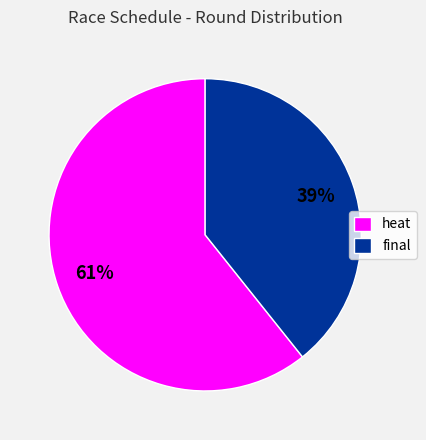

What is the ratio of the value at final to the value at heat?

0.6